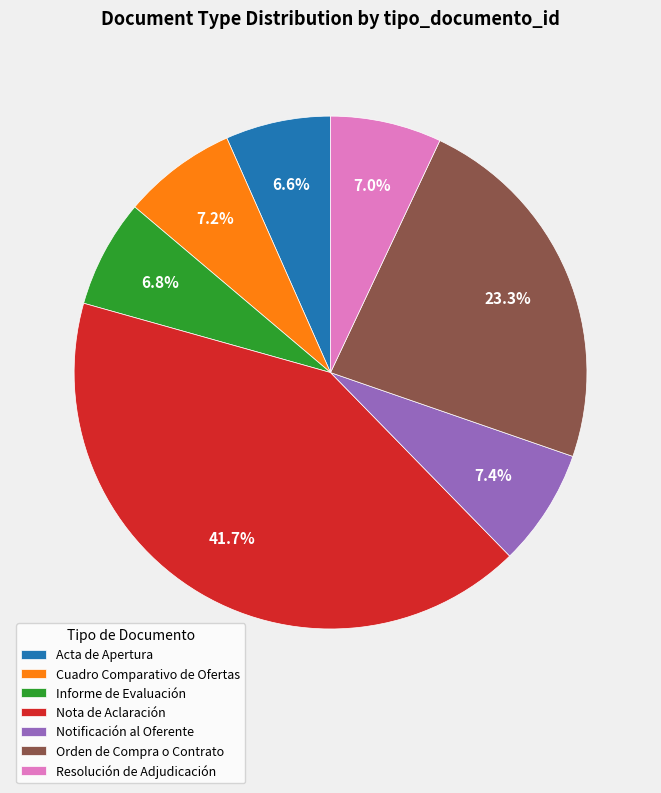

How many slices are in this pie chart?

7